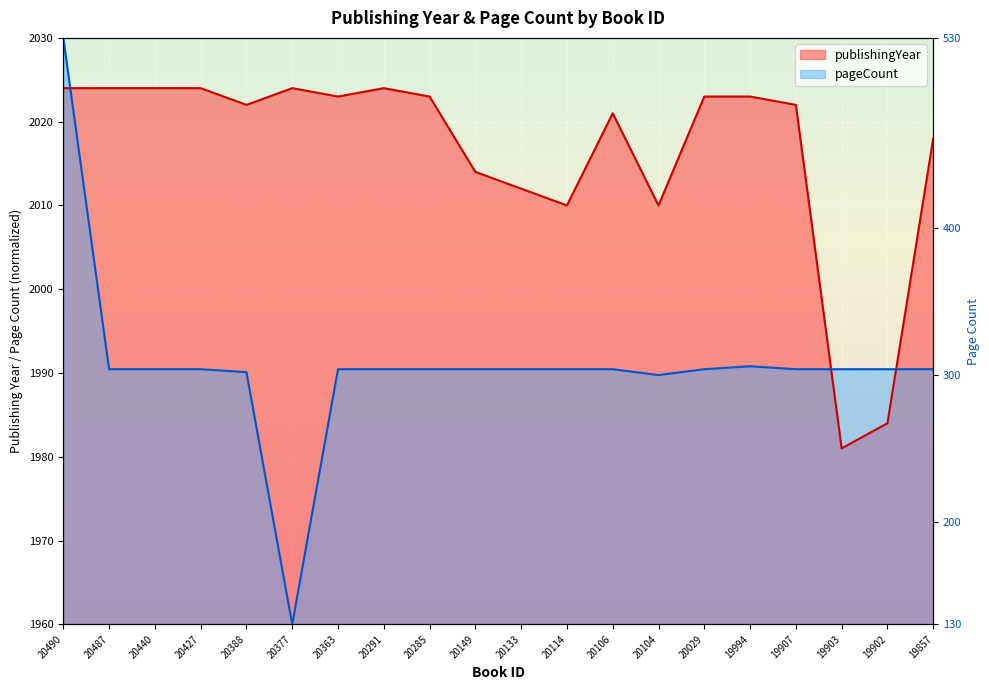

What is the difference between the maximum and second lowest values in the publishingYear series?

40.0